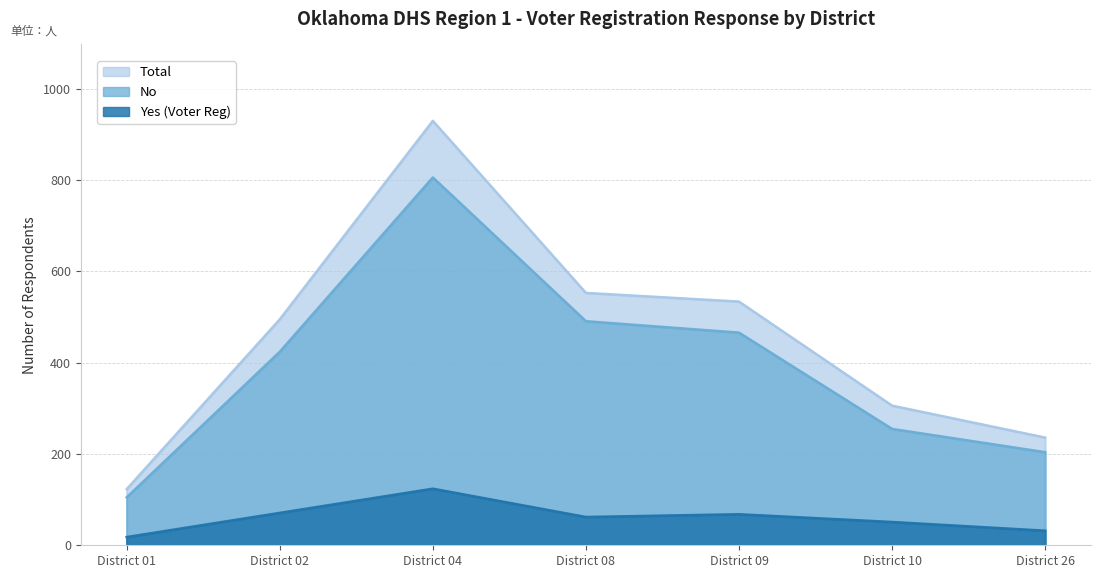

Count the number of categories in the chart.

7